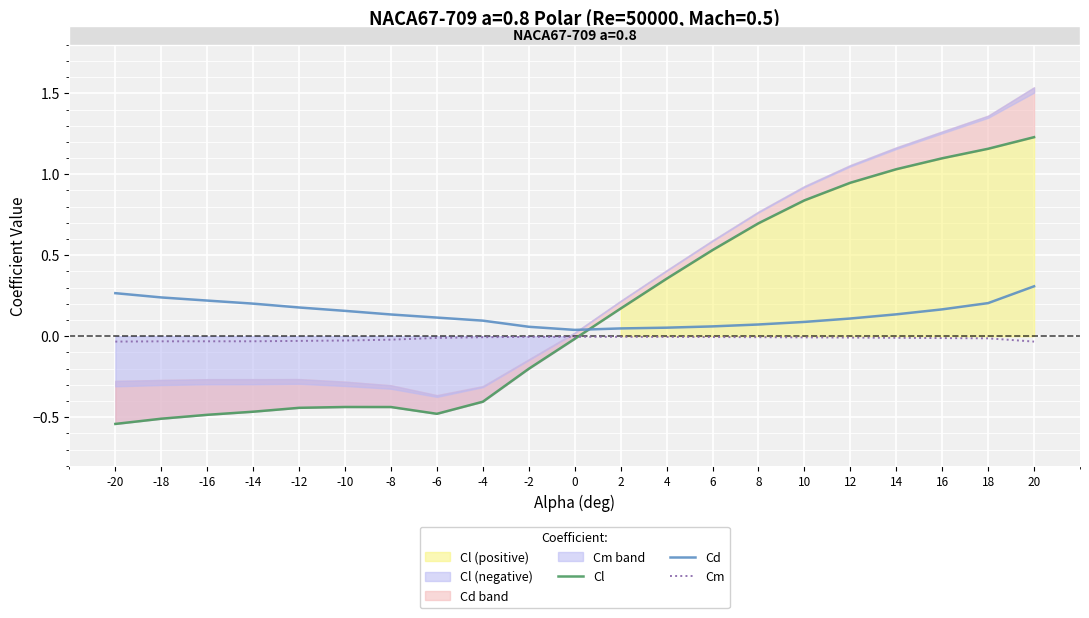

At -8, list the series in order from smallest to largest.

Cl, Cm, Cd